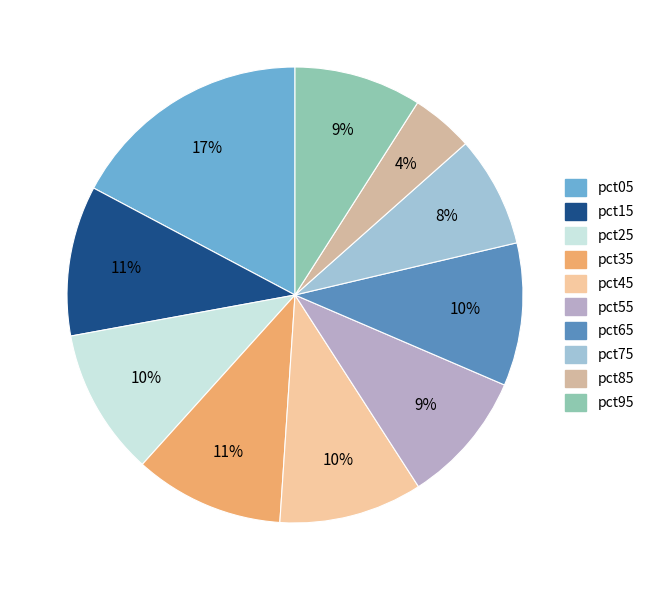

Which slice is the smallest?

pct85